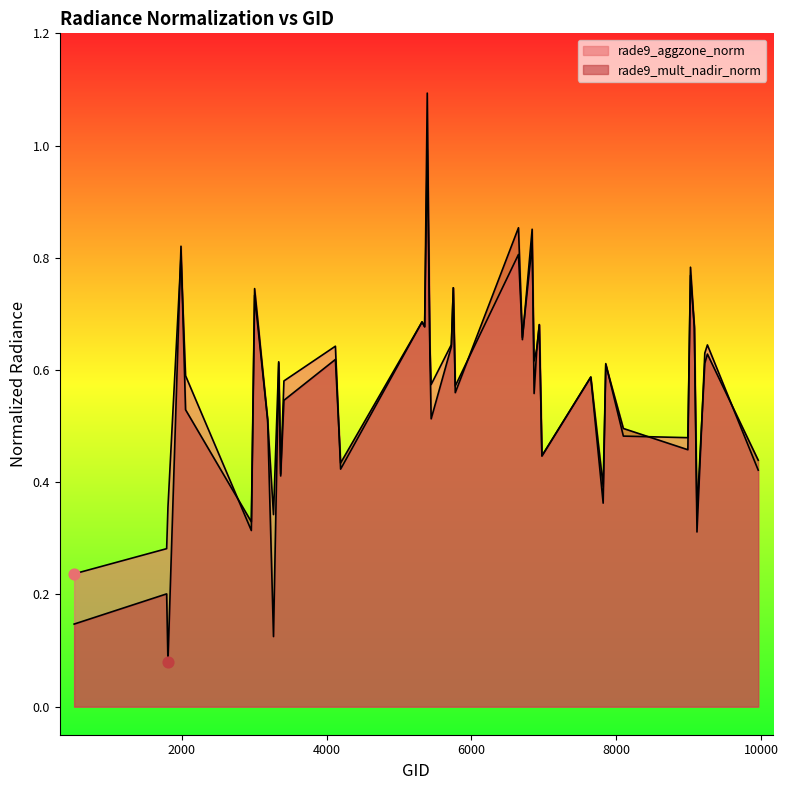

Which series has the widest spread of Y values?

rade9_mult_nadir_norm